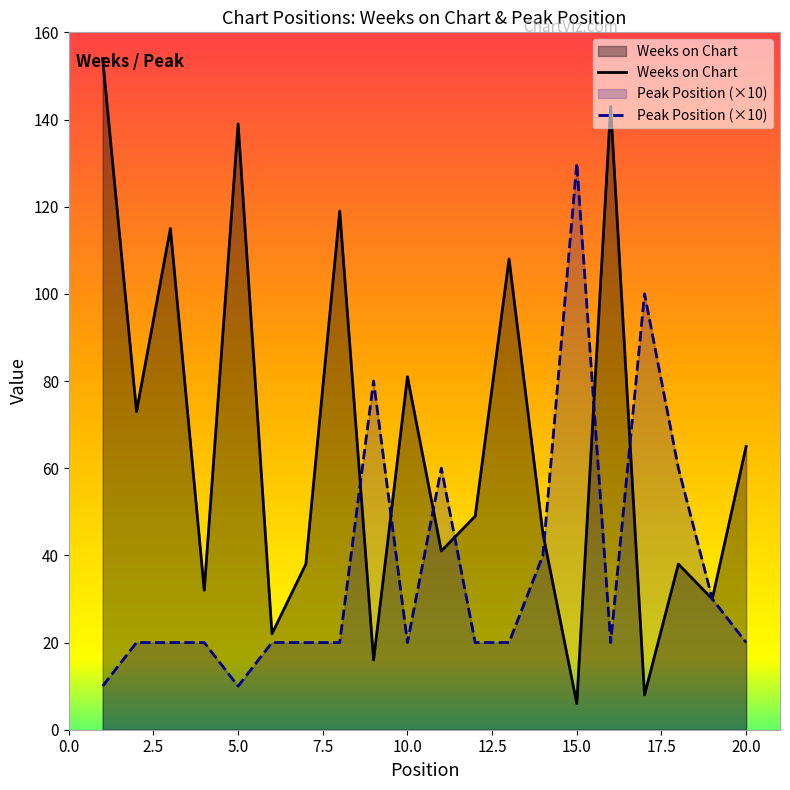

Which series has the largest total across all categories?

Weeks on Chart